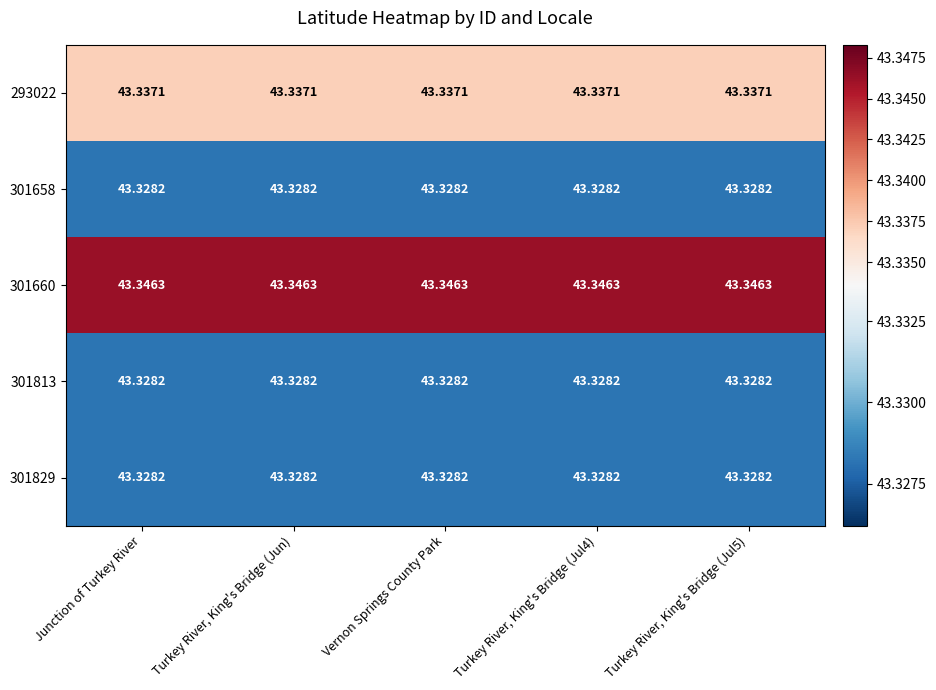

Is the value of 301660 at Turkey River, King's Bridge (Jul5) greater than the value of 301813 at Turkey River, King's Bridge (Jul5)?

Yes